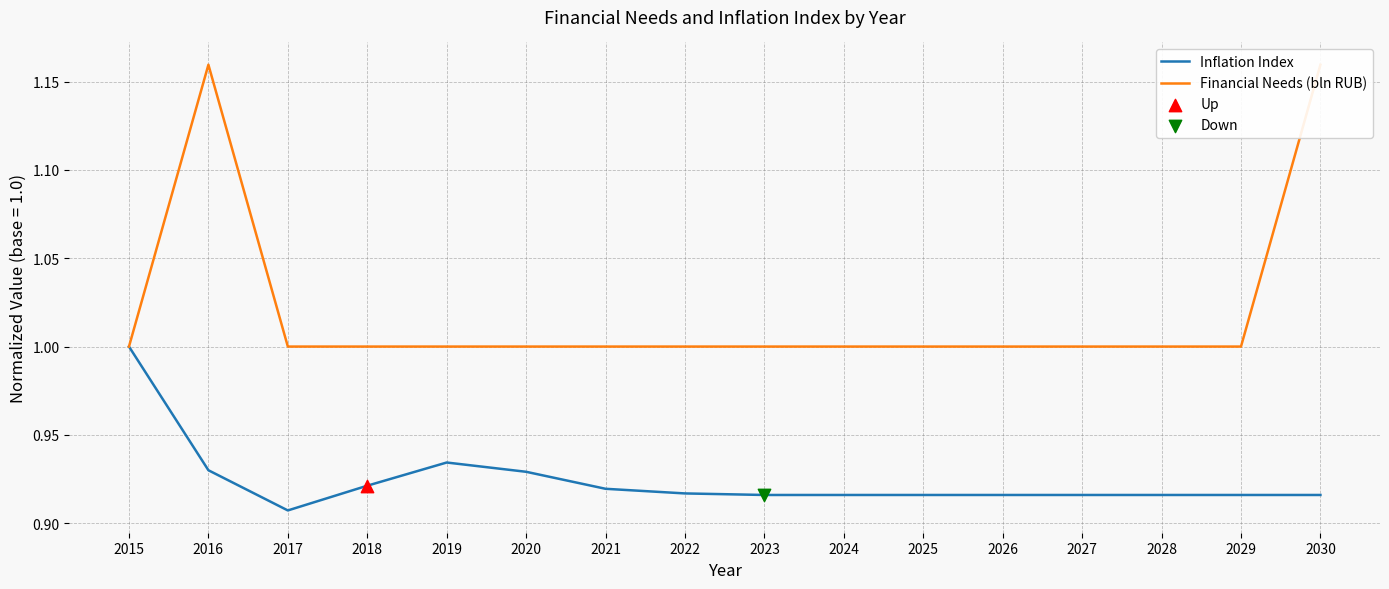

Is the value of Inflation Index at 2024 greater than the value of Financial Needs (bln RUB) at 2018?

No